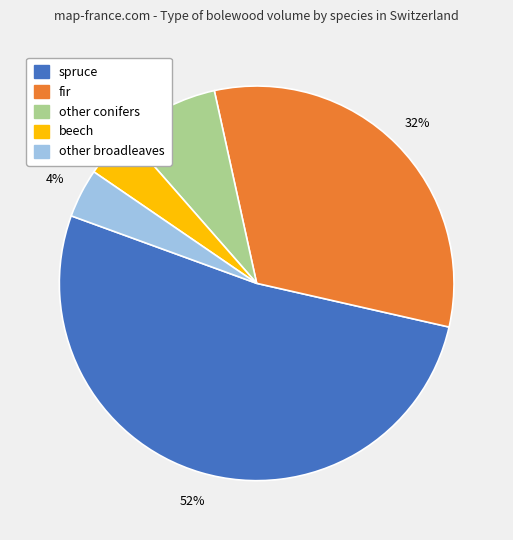

Which slice is the largest?

spruce